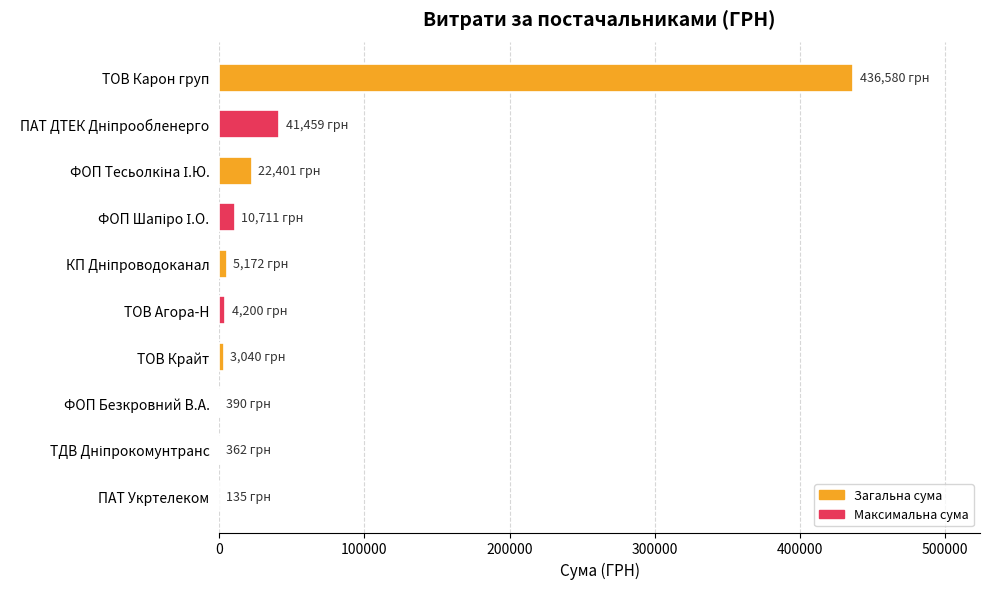

What is the sum of all values?

524448.9